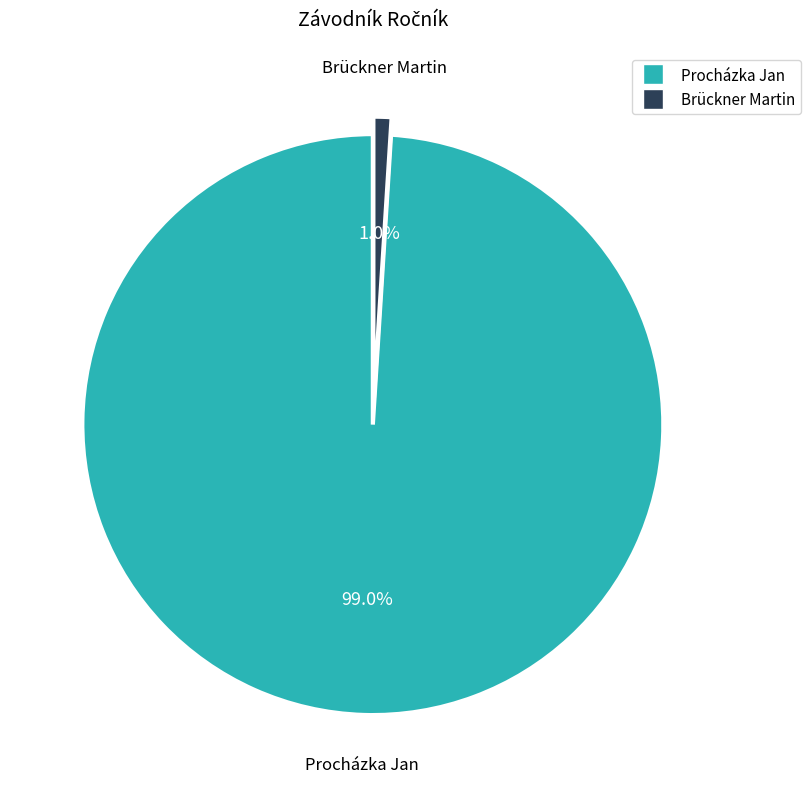

Which slice is the smallest?

Brückner Martin